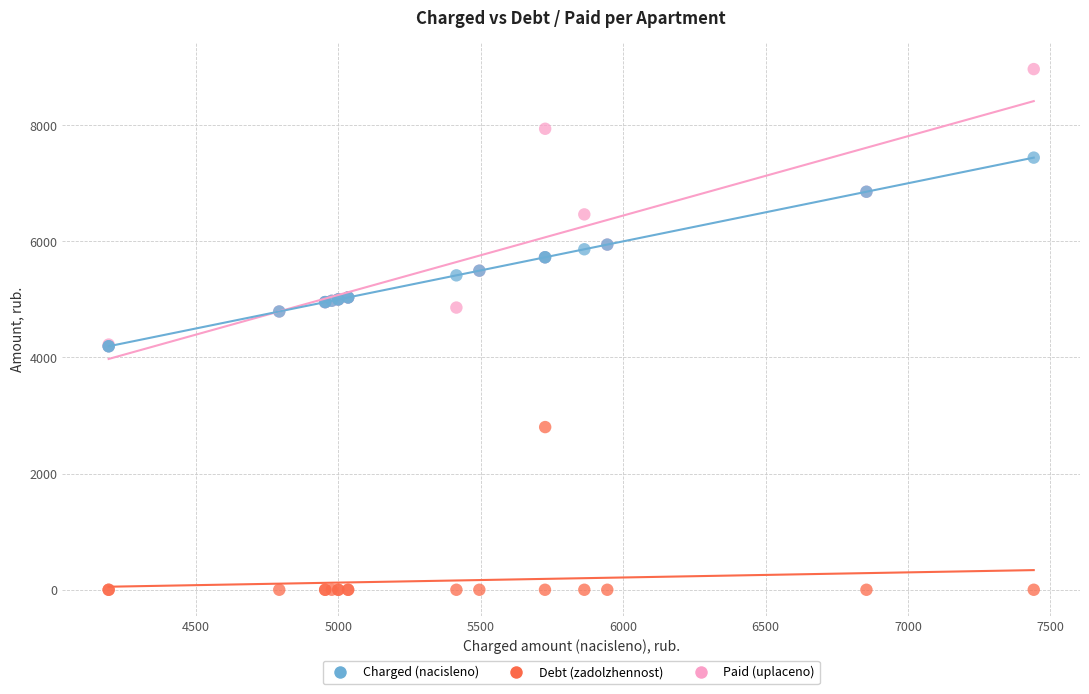

In the Paid (uplaceno) series, what Y value is closest to 6579?

6464.2